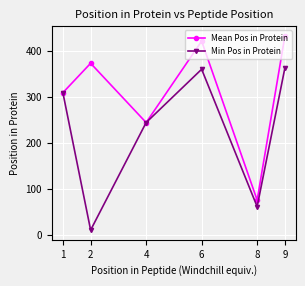

What is the total value across all series at 9?

797.3